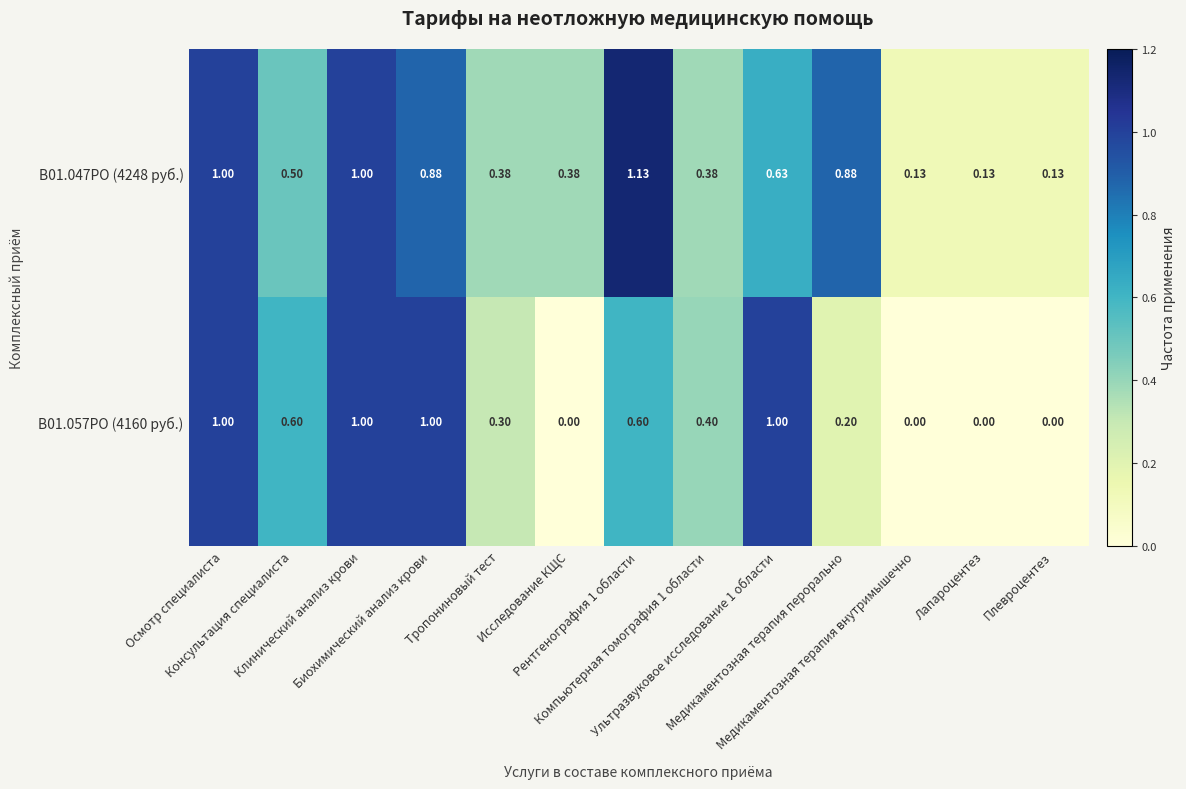

Rank the series at Клинический анализ крови from lowest to highest value.

B01.047PO (4248 руб.), B01.057PO (4160 руб.)